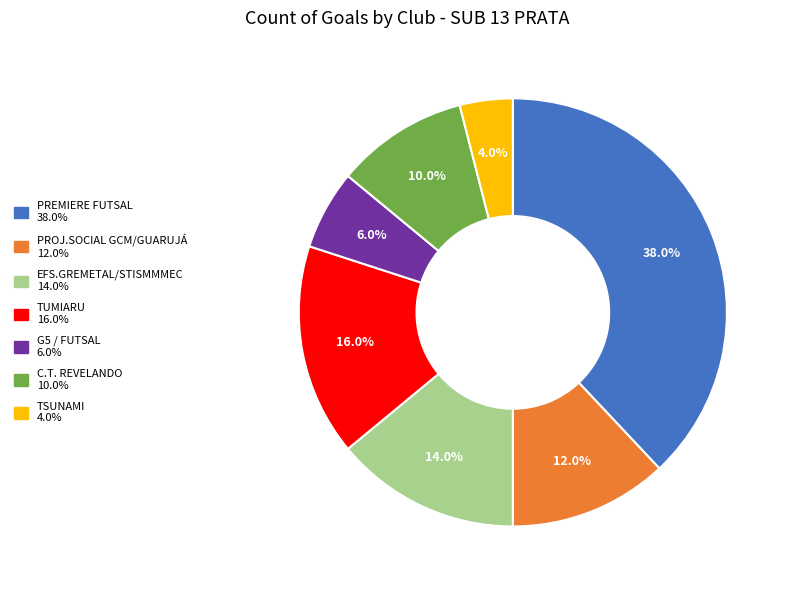

What percentage do G5 / FUTSAL and TUMIARU together represent?

22.0%